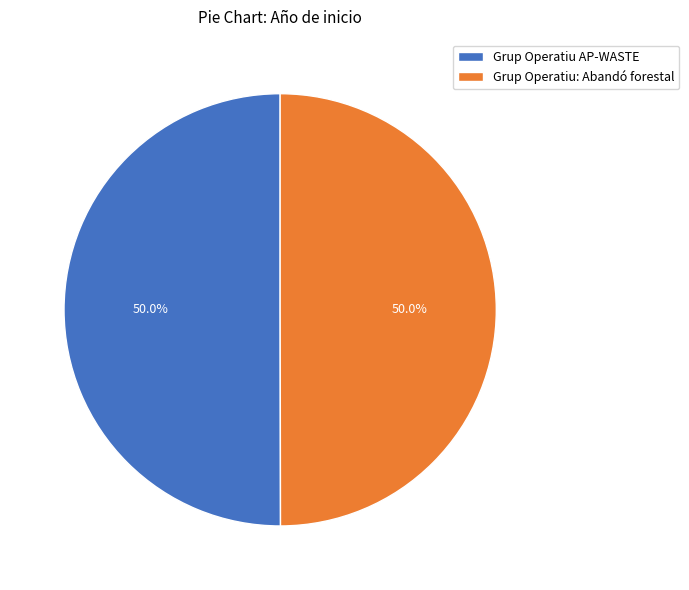

The Grup Operatiu: Abandó forestal slice represents 55% of the pie. True or false?

False